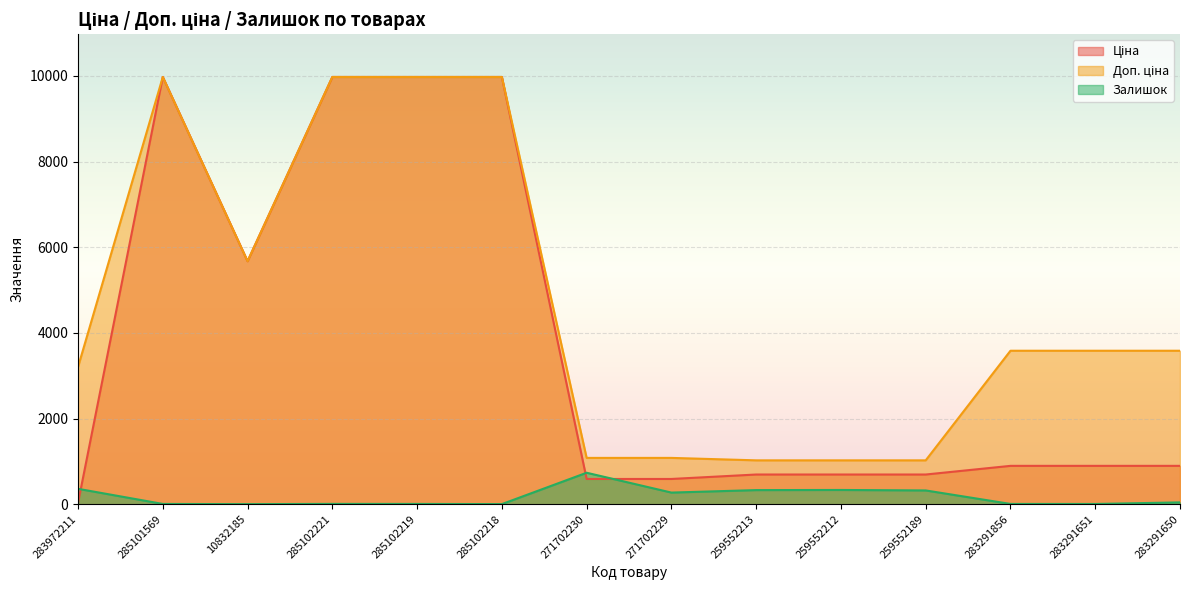

What is the approximate value of Залишок at 10832185?

2.0